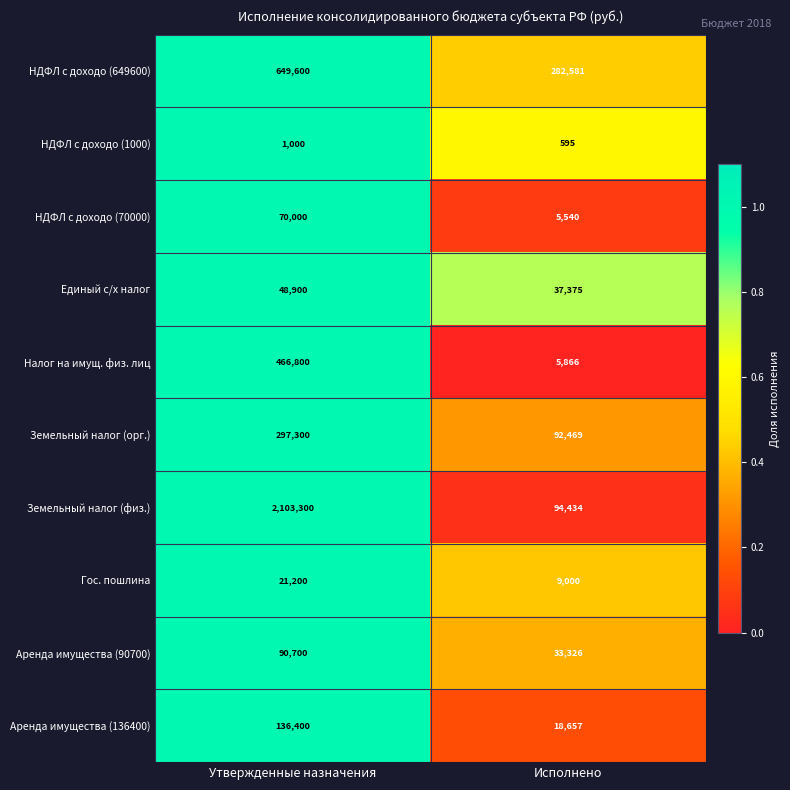

Read the Аренда имущества (136400) value at Утвержденные назначения, to the nearest 10.

136400